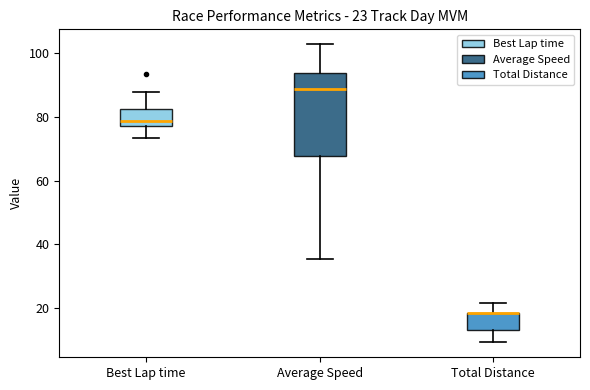

Which box is the tallest, from its lower edge to its upper edge?

Average Speed